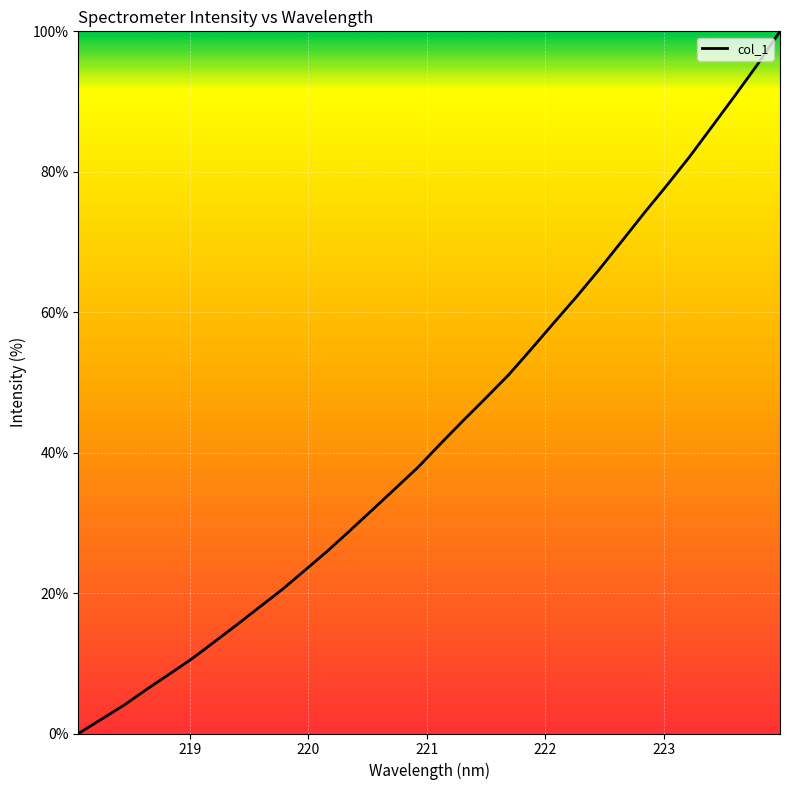

What is the greatest value displayed?

100.0